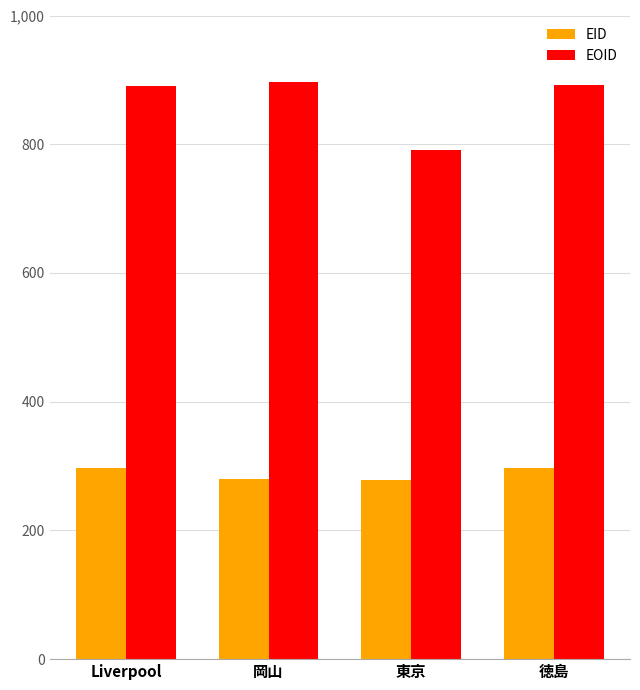

What is the sum of all EOID values?

3468331